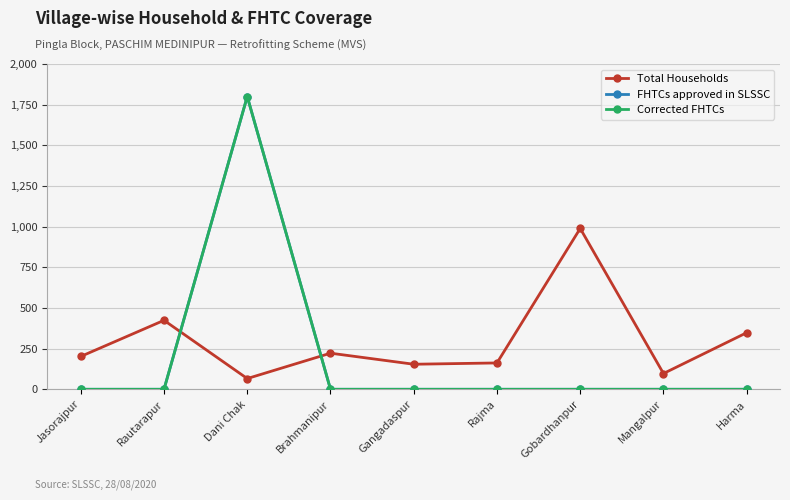

Does the chart have visible grid lines?

Yes